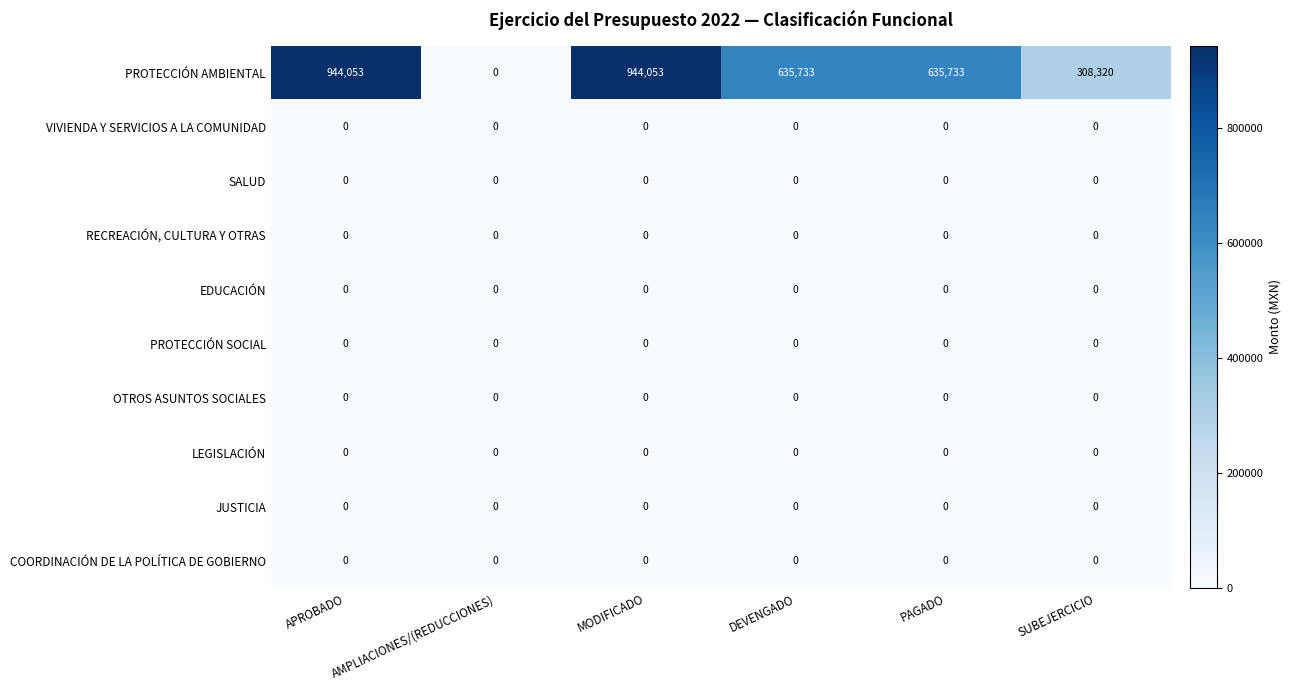

At how many categories does at least one series exceed 244244?

5